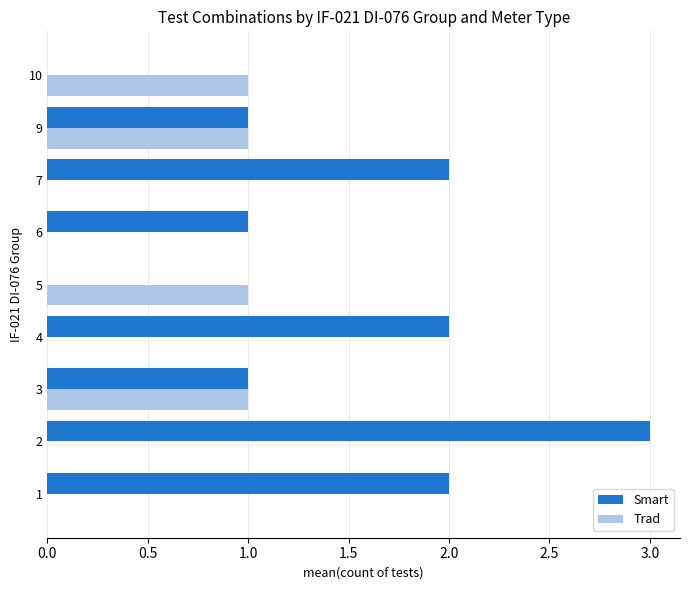

What is the sum of all Trad values?

4